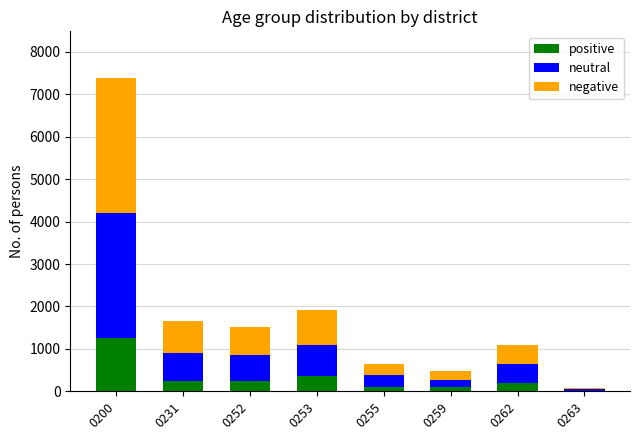

True or false: positive has a value of 109 at 0255.

True